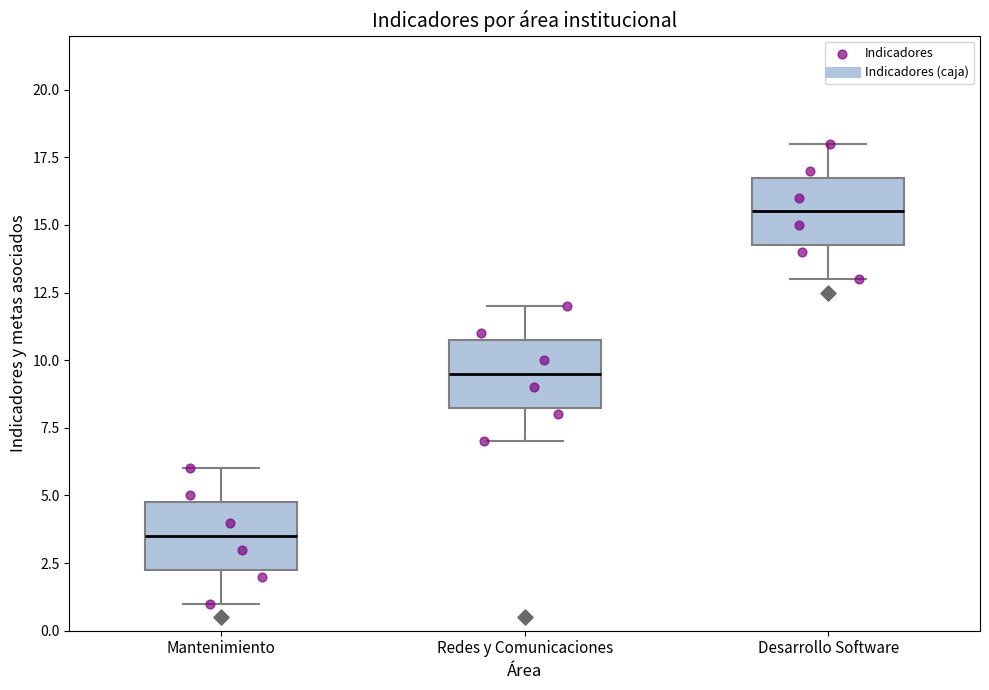

Reading left to right, read every box against the y-axis: the position of its median line, the range the box covers, and the ends of its whiskers. The values are not printed on the chart, so give them approximately, as read against the axis.

Mantenimiento: median 3.5, box 2.5 to 5.0, whiskers 1.0 to 6.0
Redes y Comunicaciones: median 9.5, box 8.5 to 11.0, whiskers 7.0 to 12.0
Desarrollo Software: median 15.5, box 14.5 to 17.0, whiskers 13.0 to 18.0